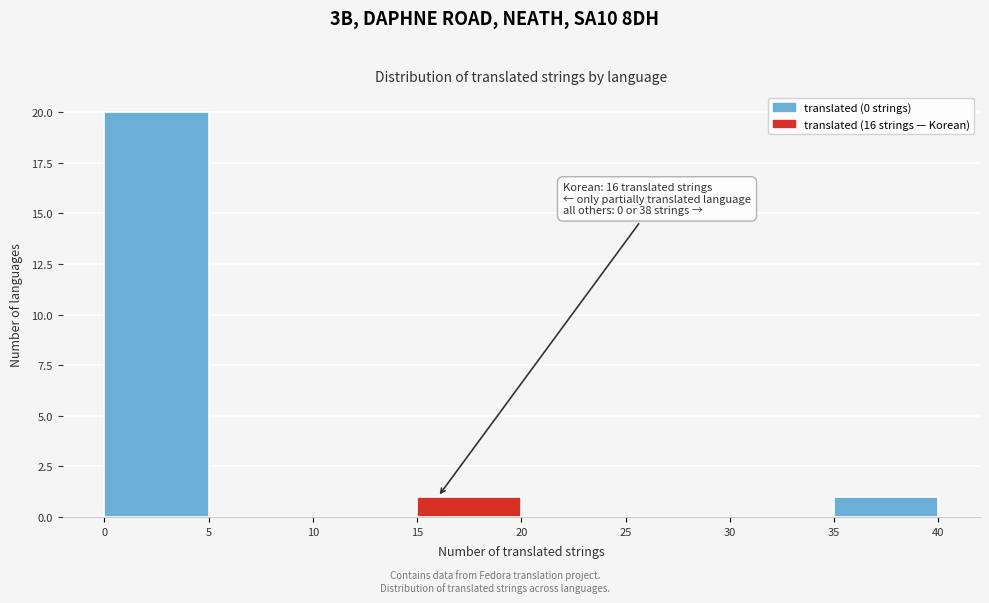

Over which range of the x-axis is the bar tallest?

0 to 5